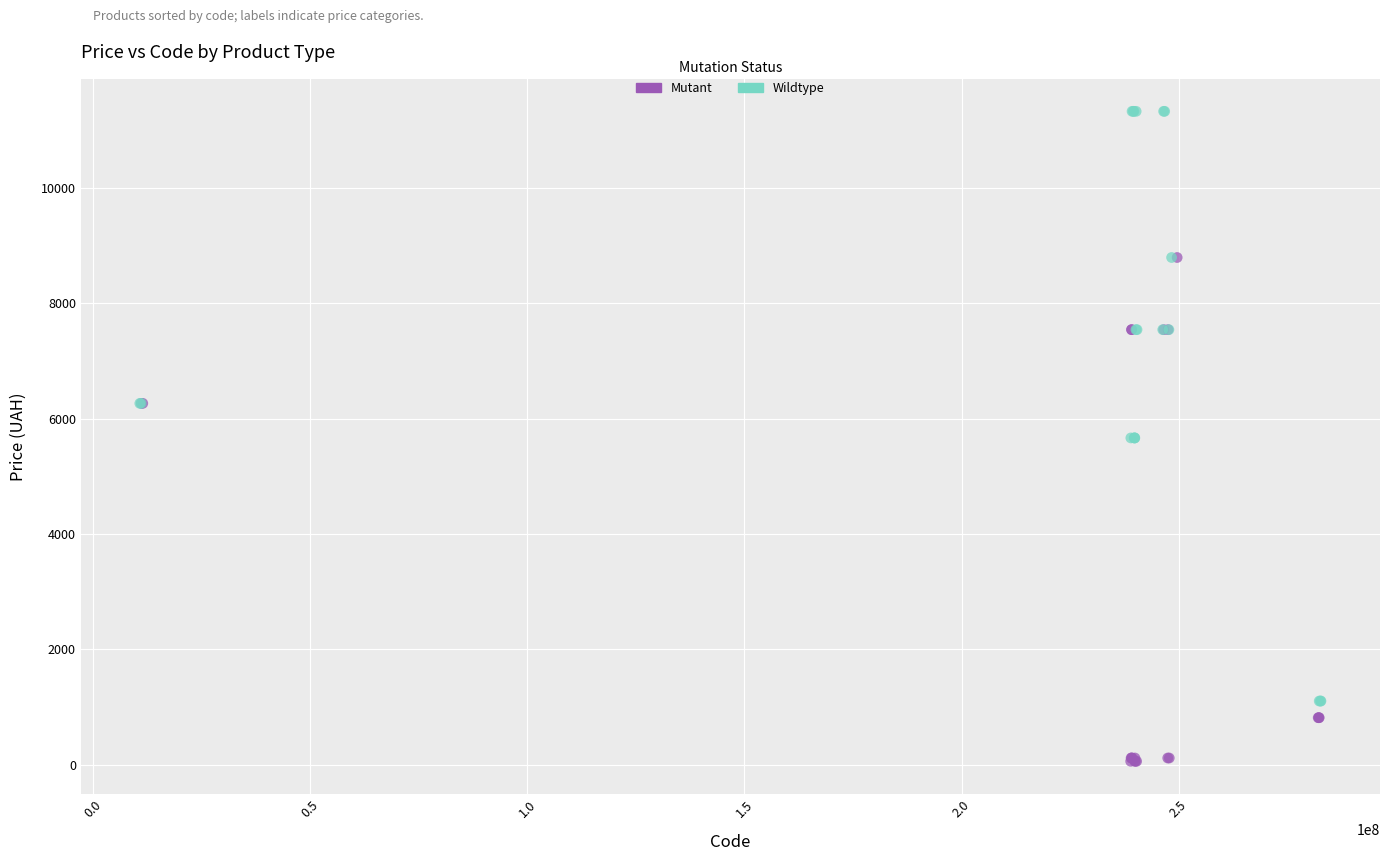

Which series has the largest Y range (max minus min)?

Wildtype